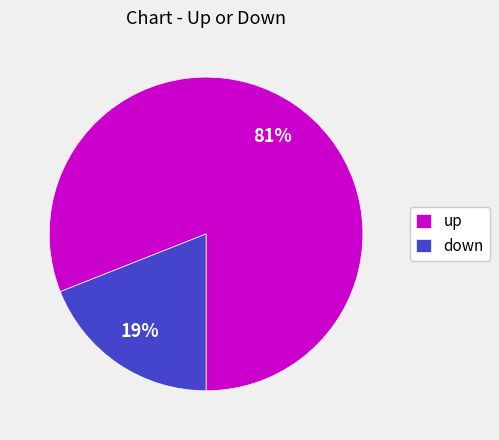

Does up represent more than half of the total?

Yes